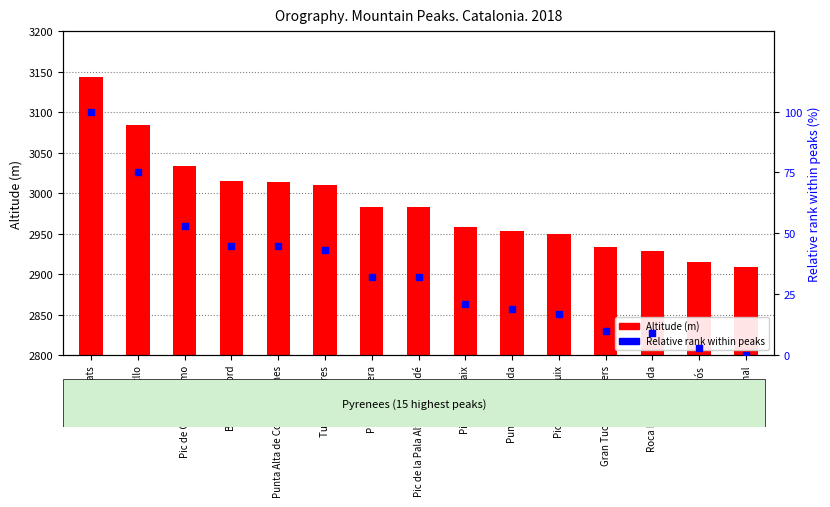

What are all the series names shown in the legend?

Altitude (m), Relative rank within peaks